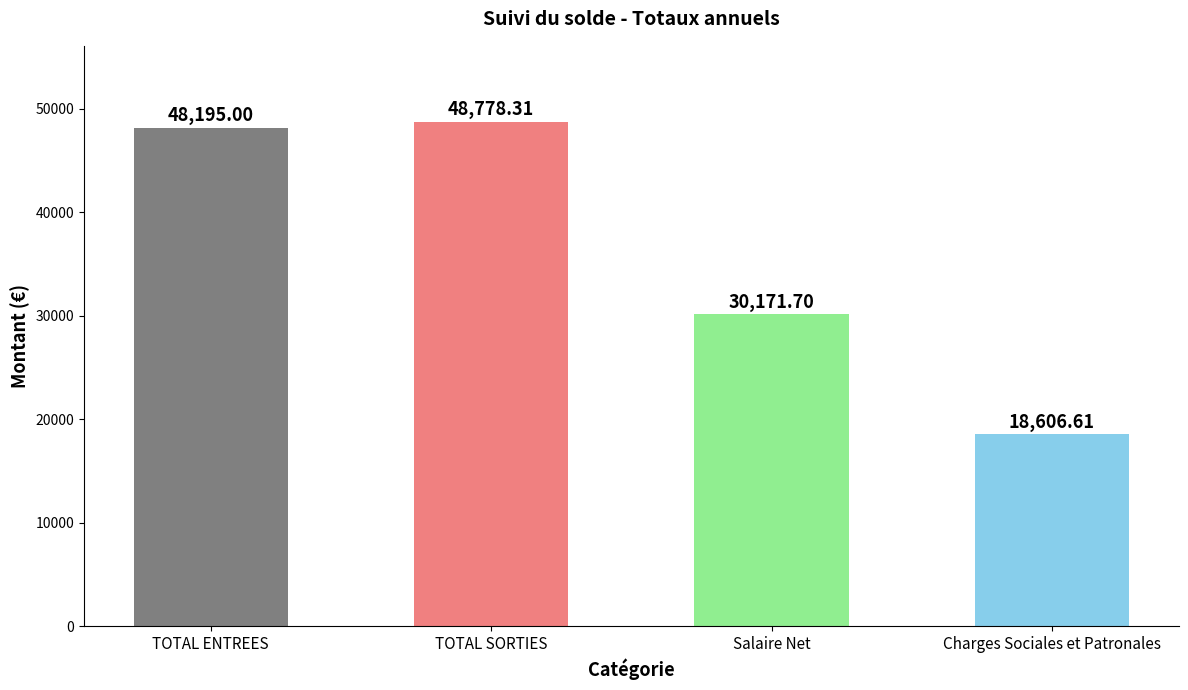

Rank the categories by value from highest to lowest.

TOTAL SORTIES, TOTAL ENTREES, Salaire Net, Charges Sociales et Patronales